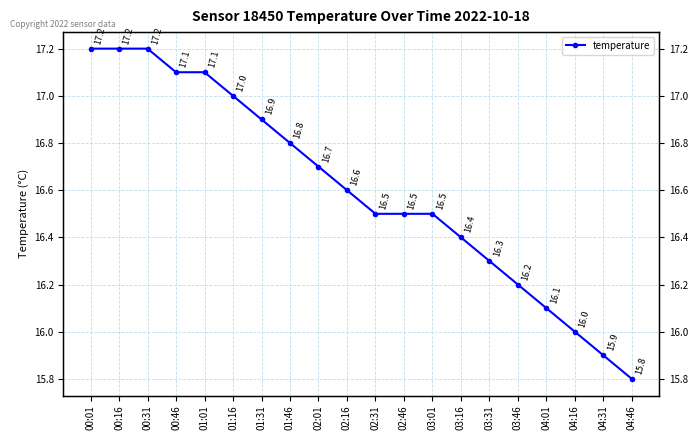

At which category does the chart reach its minimum across all series?

04:46